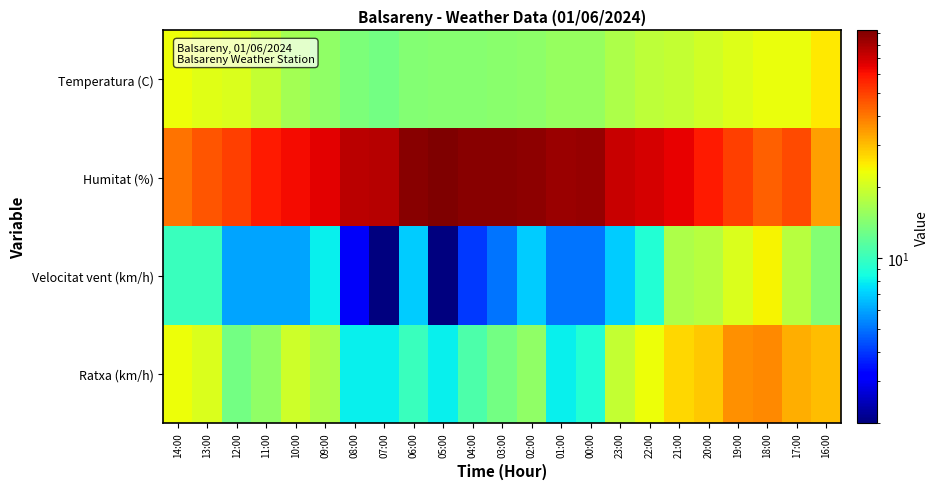

Reading left to right, transcribe all the data shown in this chart.

Temperatura (C): 14:00=22.9	13:00=21.7	12:00=21.1	11:00=18.9	10:00=16.3	09:00=14.9	08:00=13.6	07:00=13.0	06:00=14.0	05:00=14.2	04:00=14.4	03:00=14.6	02:00=14.8	01:00=15.3	00:00=15.4	23:00=17.0	22:00=18.3	21:00=19.0	20:00=20.2	19:00=21.5	18:00=22.8	17:00=22.7	16:00=25.1
Humitat (%): 14:00=41.0	13:00=46.0	12:00=50.0	11:00=58.0	10:00=62.0	09:00=66.0	08:00=75.0	07:00=76.0	06:00=88.0	05:00=92.0	04:00=89.0	03:00=88.0	02:00=87.0	01:00=84.0	00:00=85.0	23:00=72.0	22:00=69.0	21:00=65.0	20:00=58.0	19:00=50.0	18:00=44.0	17:00=48.0	16:00=34.0
Velocitat vent (km/h): 14:00=10.0	13:00=10.0	12:00=6.0	11:00=6.0	10:00=6.0	09:00=8.0	08:00=3.0	07:00=2.0	06:00=7.0	05:00=2.0	04:00=4.0	03:00=5.0	02:00=7.0	01:00=5.0	00:00=5.0	23:00=7.0	22:00=9.0	21:00=17.0	20:00=18.0	19:00=21.0	18:00=24.0	17:00=18.0	16:00=14.0
Ratxa (km/h): 14:00=23.0	13:00=21.0	12:00=13.0	11:00=15.0	10:00=20.0	09:00=17.0	08:00=8.0	07:00=8.0	06:00=10.0	05:00=8.0	04:00=11.0	03:00=13.0	02:00=15.0	01:00=8.0	00:00=9.0	23:00=19.0	22:00=23.0	21:00=27.0	20:00=29.0	19:00=36.0	18:00=37.0	17:00=32.0	16:00=30.0